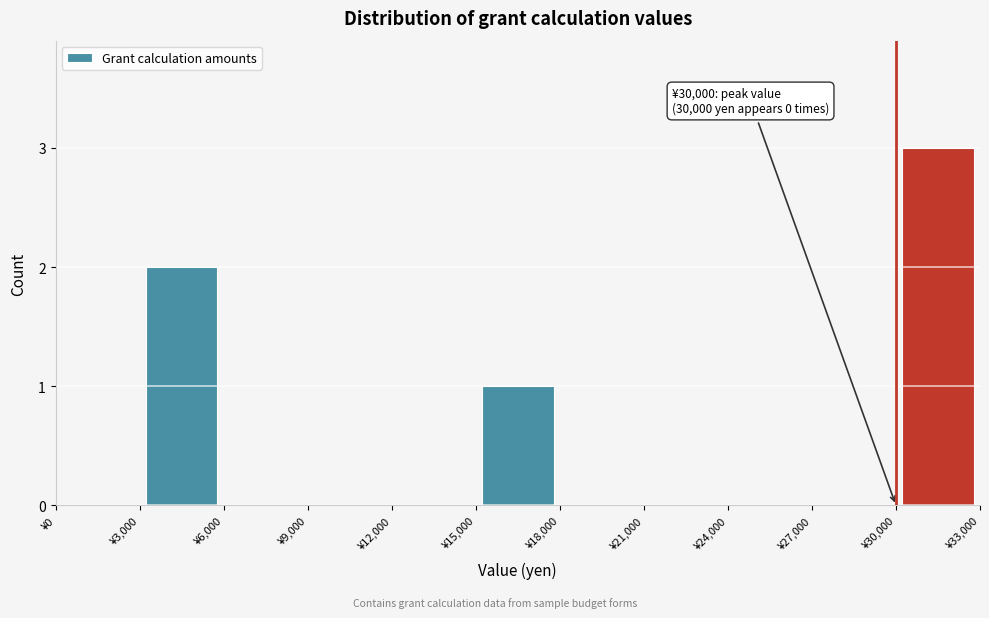

Which range on the x-axis has the tallest bar?

30000 to 33000